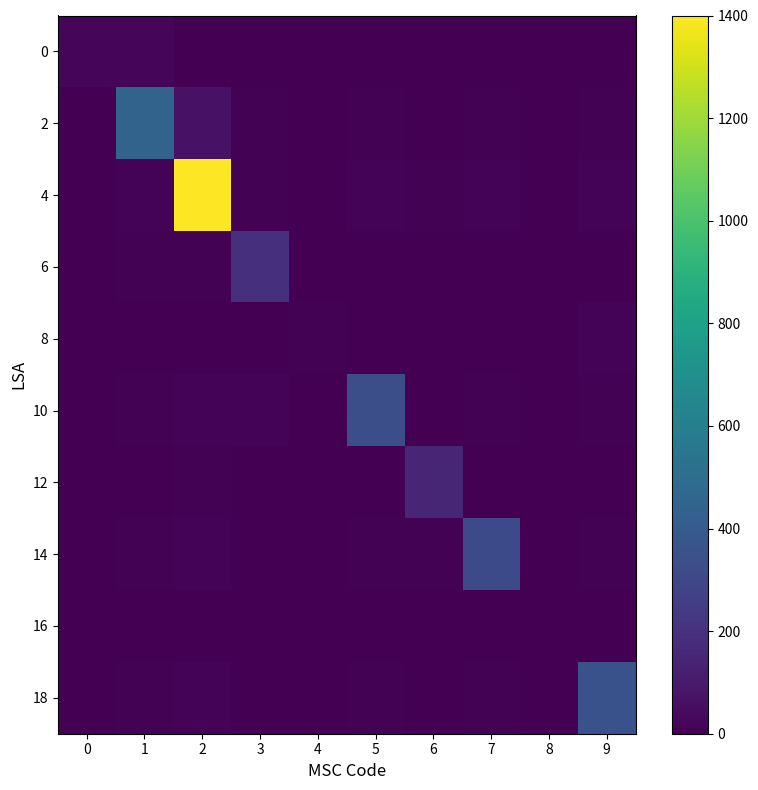

What is the sum of all 12 values?

184.7